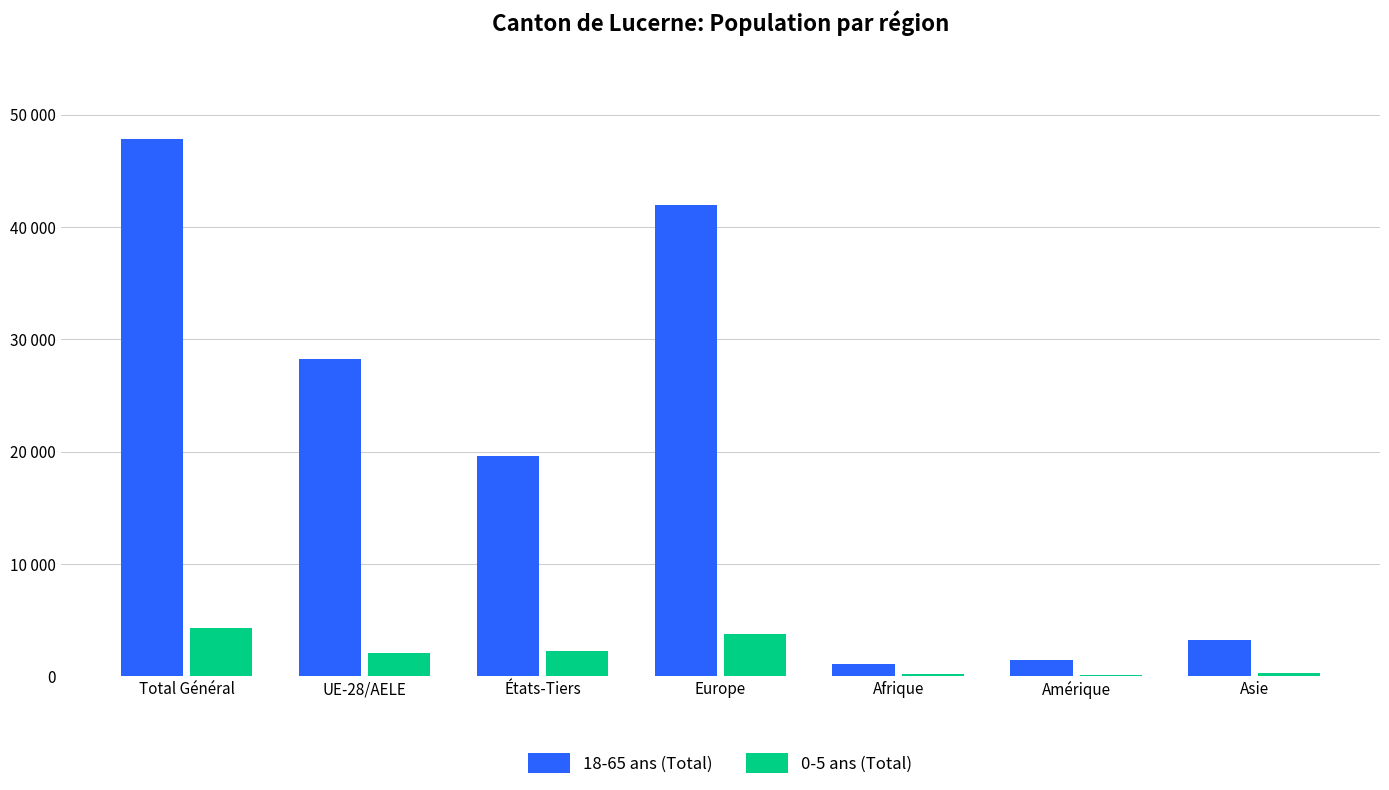

What are all the series names shown in the legend?

18-65 ans (Total), 0-5 ans (Total)